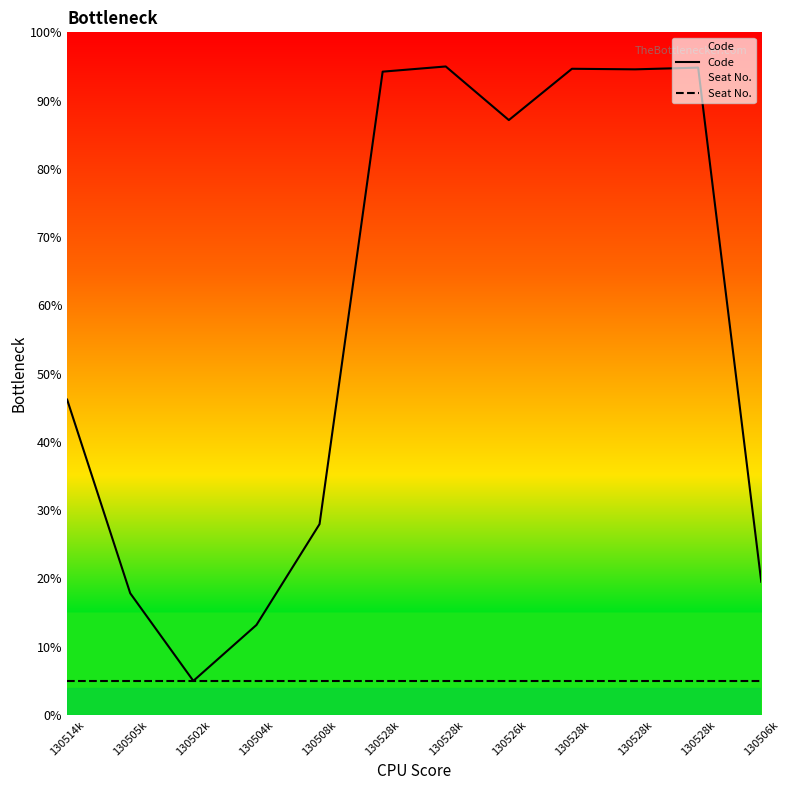

Rank the series by their average value, from lowest to highest.

Seat No., Code